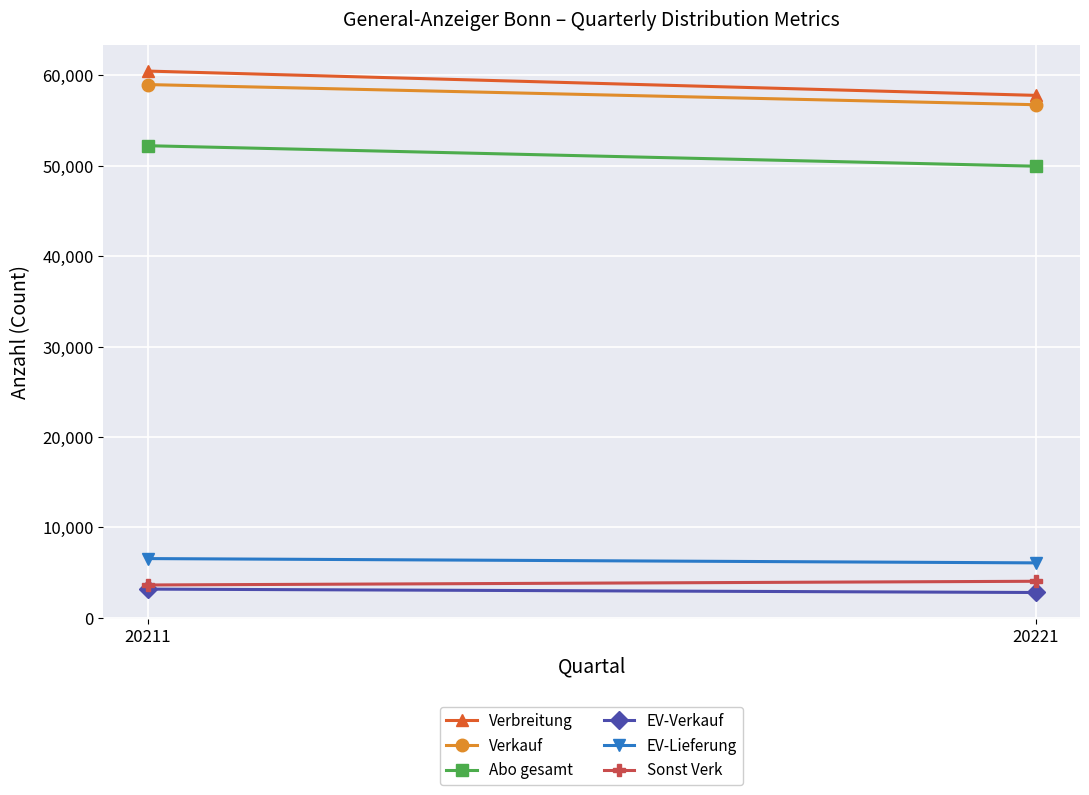

What is the sum of the Verkauf values at 20211 and 20221?

115753